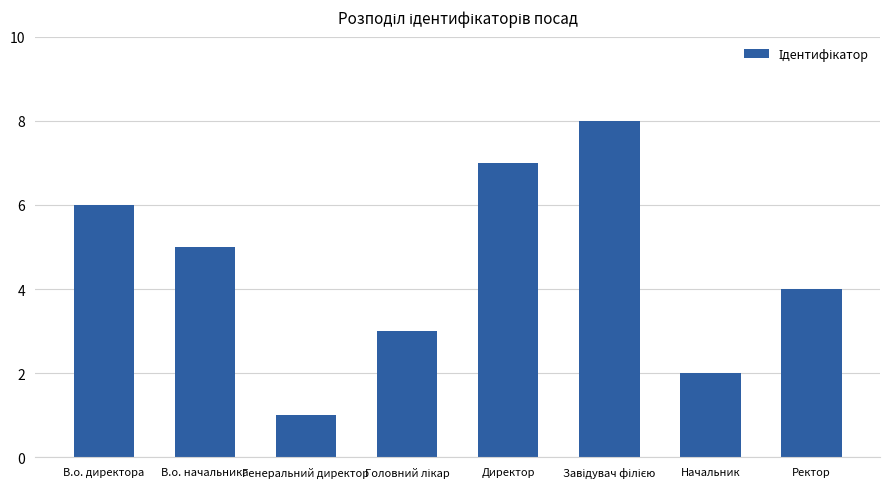

What is the label of the 2nd bar from the left?

В.о. начальника